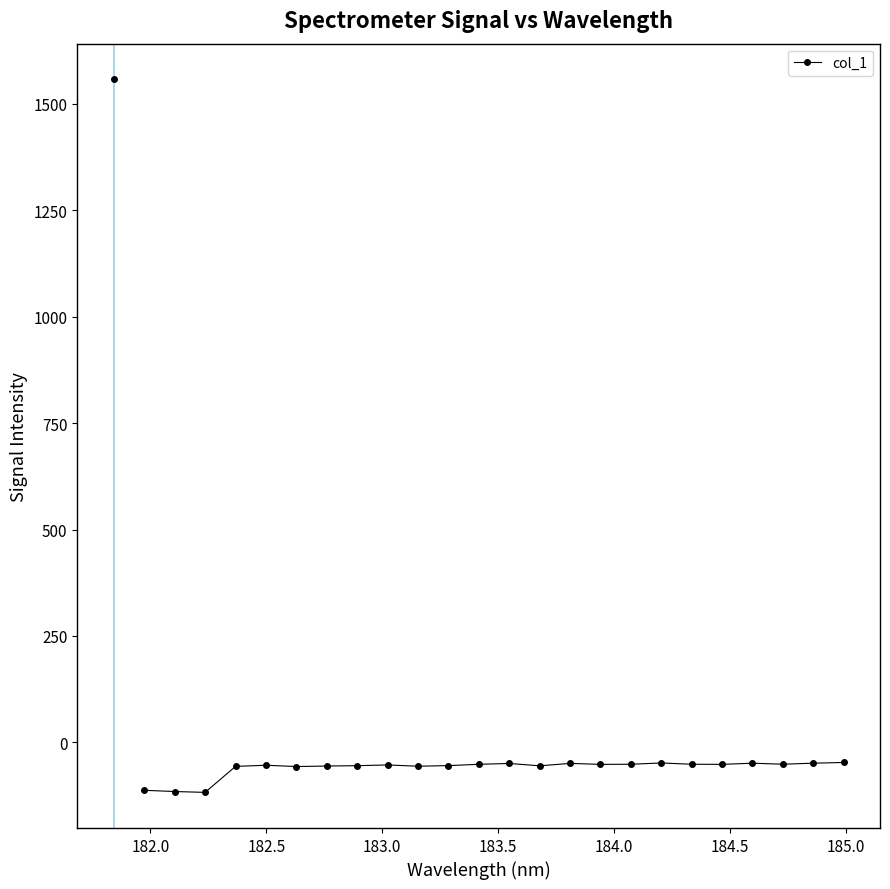

What is the difference between the maximum and minimum values?

70.2